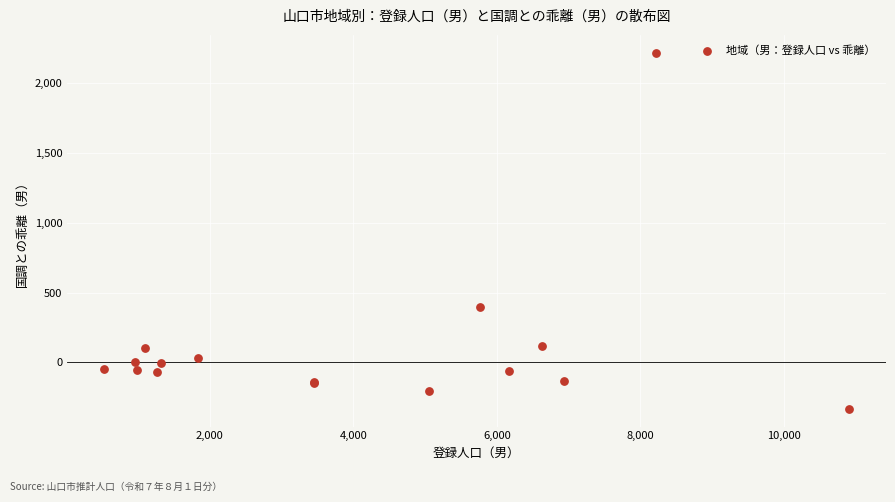

What Y value in the scatter plot is closest to 943?

395